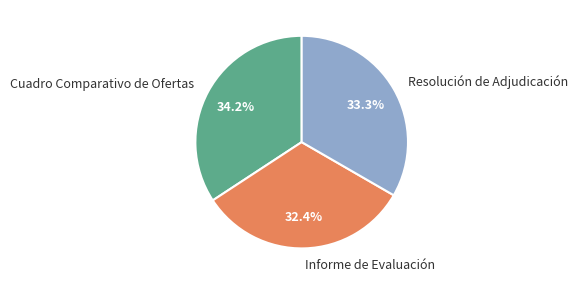

What is the smallest slice in the pie chart?

Informe de Evaluación